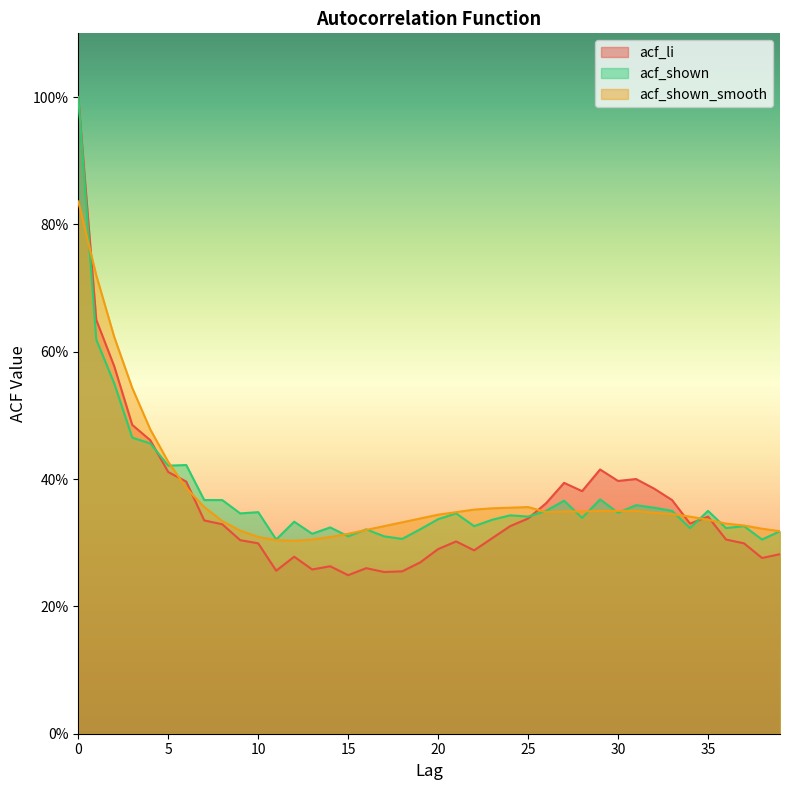

In acf_shown_smooth, how many points are higher than both neighbors (excluding endpoints)?

1